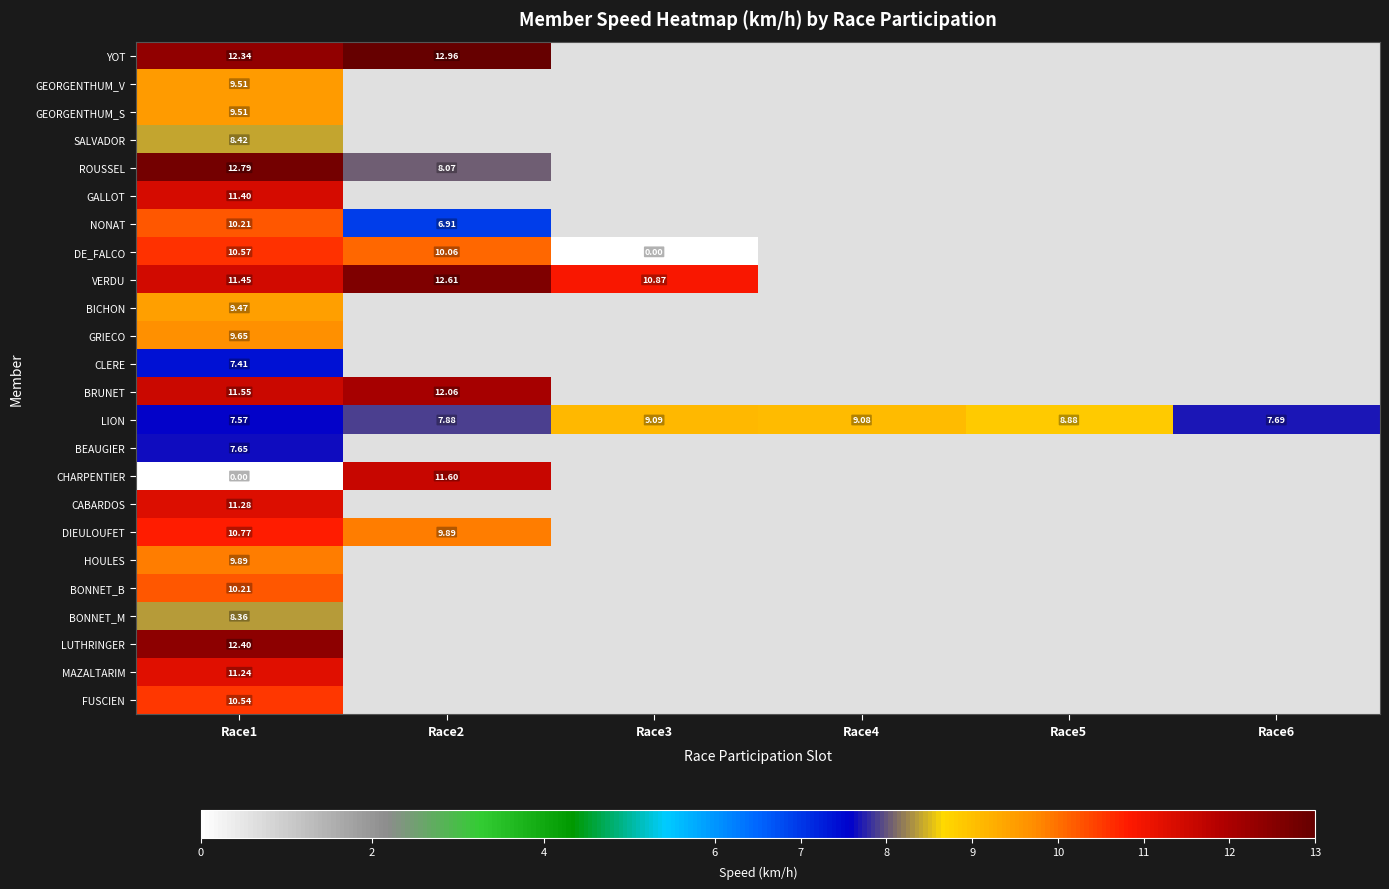

How many categories are shown in the chart?

6